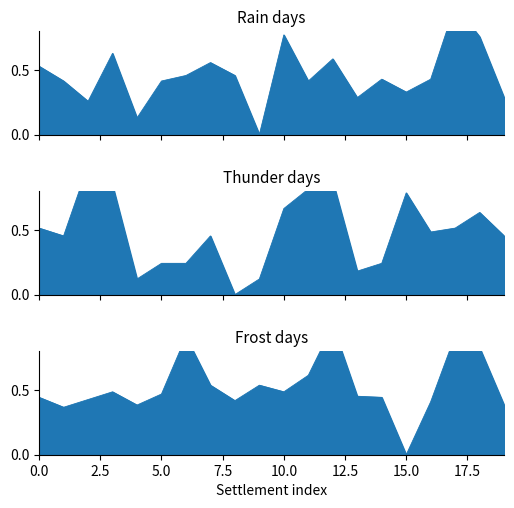

Between 7.5 and 12.5, which series saw the biggest shift?

Thunder days